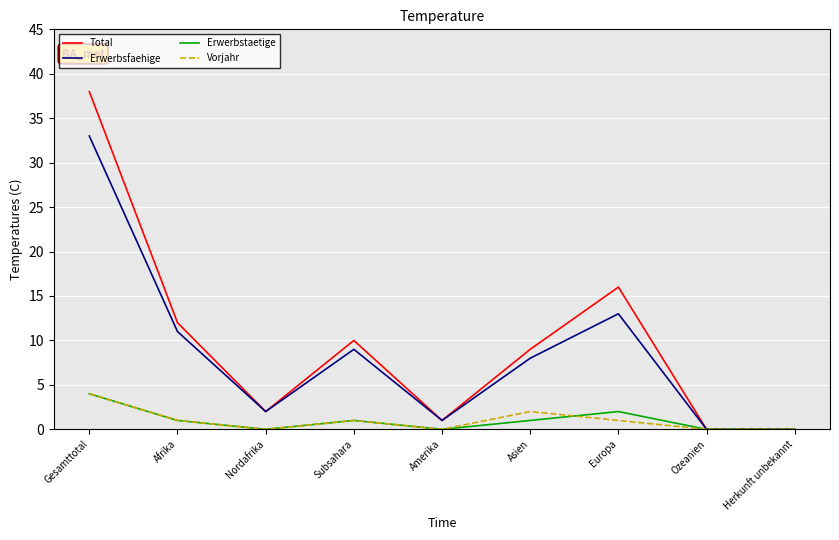

What is the difference between the highest and lowest values at Gesamttotal?

34